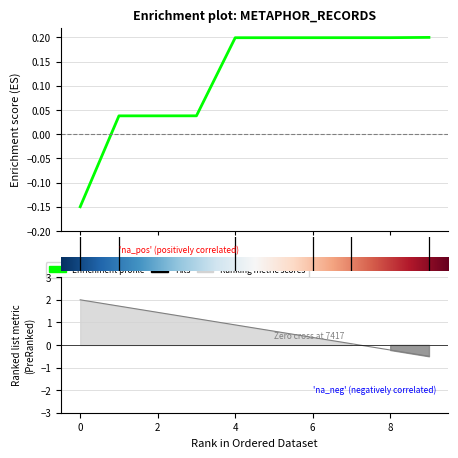

Reading right to left, what are all the values shown in this chart?

0.2	0.2	0.2	0.2	0.2	0.2	0.0	0.0	0.0	-0.1